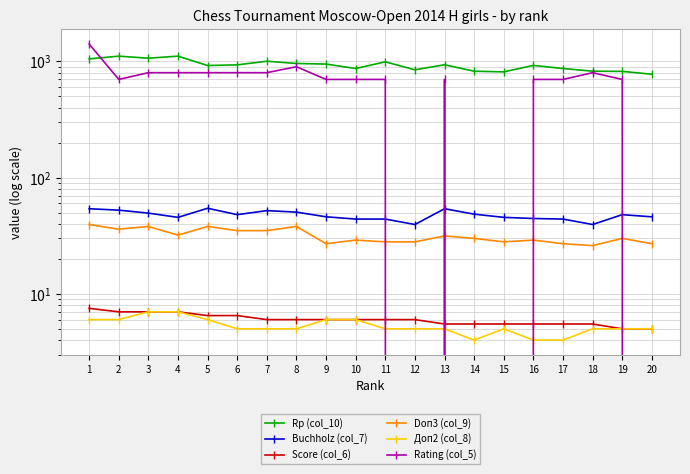

The Доп2 (col_8) series shows 5.0 at 20. True or false?

True